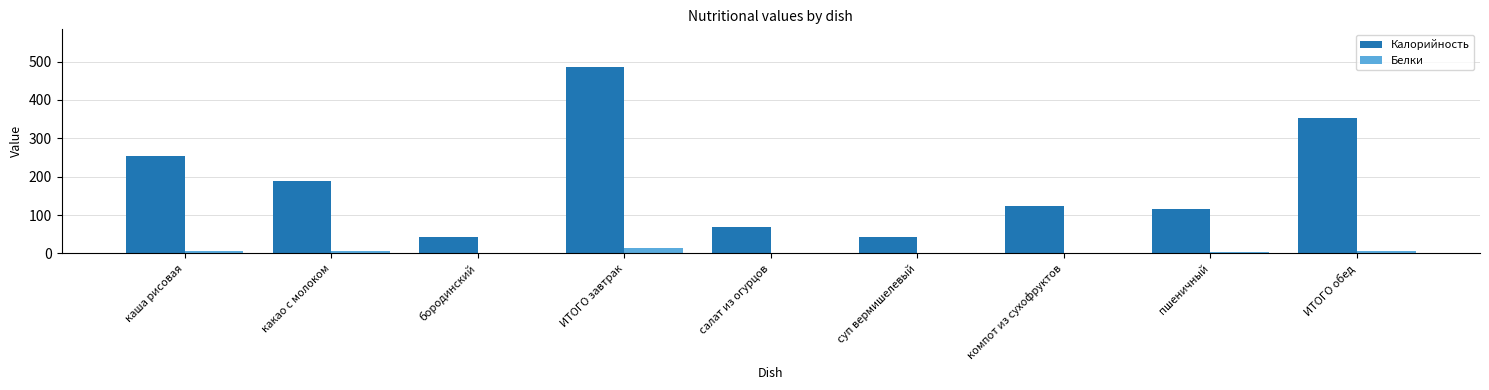

The value of Калорийность at бородинский is 13.1. True or false?

False